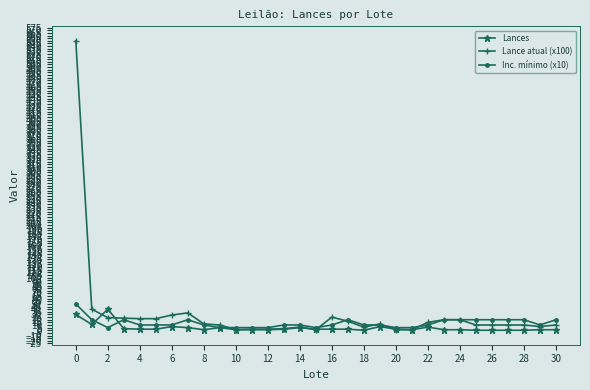

How many distinct data groups are displayed?

3